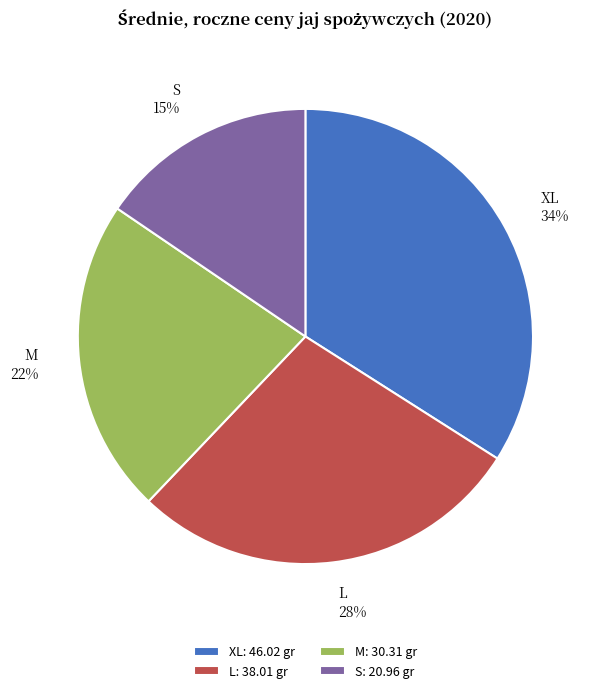

What is the largest slice in the pie chart?

XL